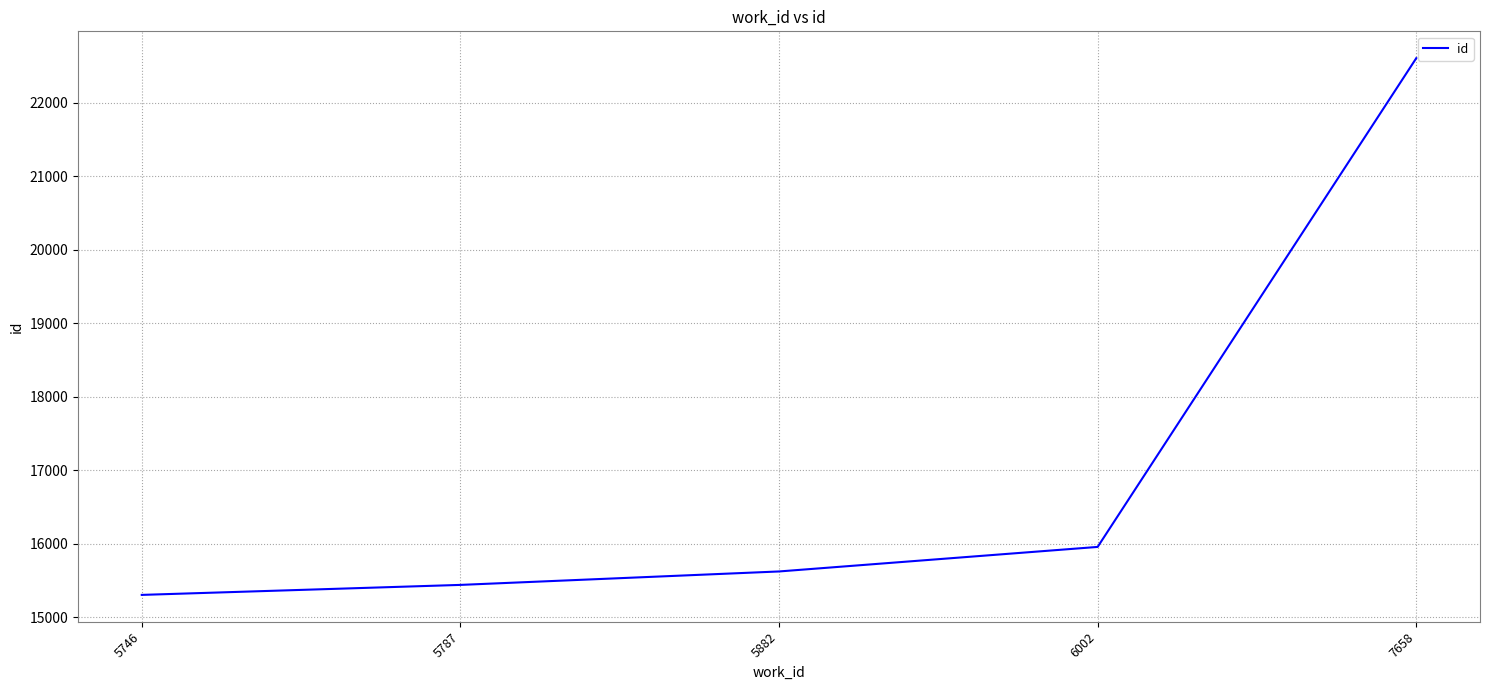

Reading left to right, transcribe all the data shown in this chart.

5746=15305	5787=15441	5882=15624	6002=15958	7658=22610